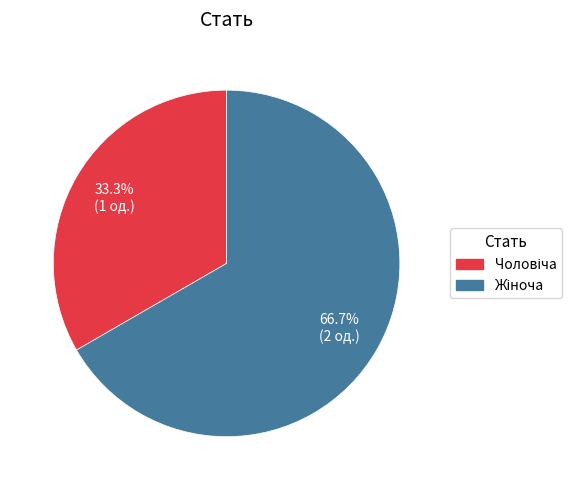

Count the number of slices in the pie.

2